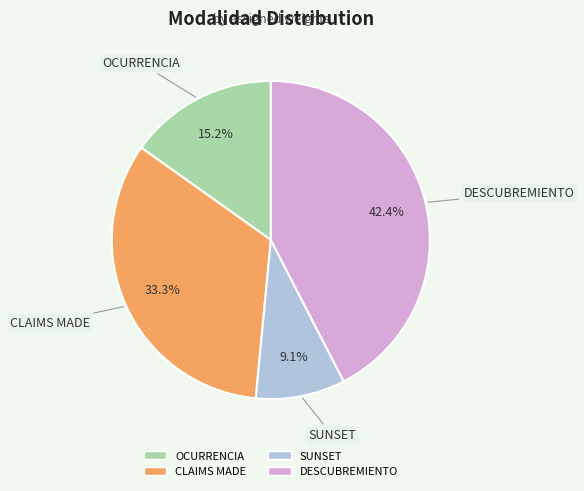

To the nearest percent, what is the combined percentage of CLAIMS MADE and DESCUBREMIENTO?

76%